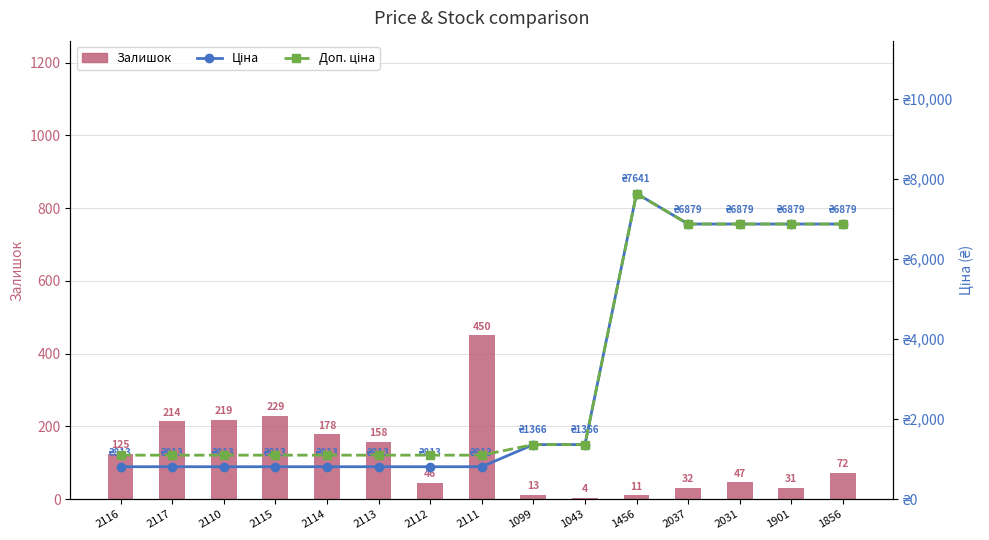

Which series has the largest total across all categories?

Доп. ціна